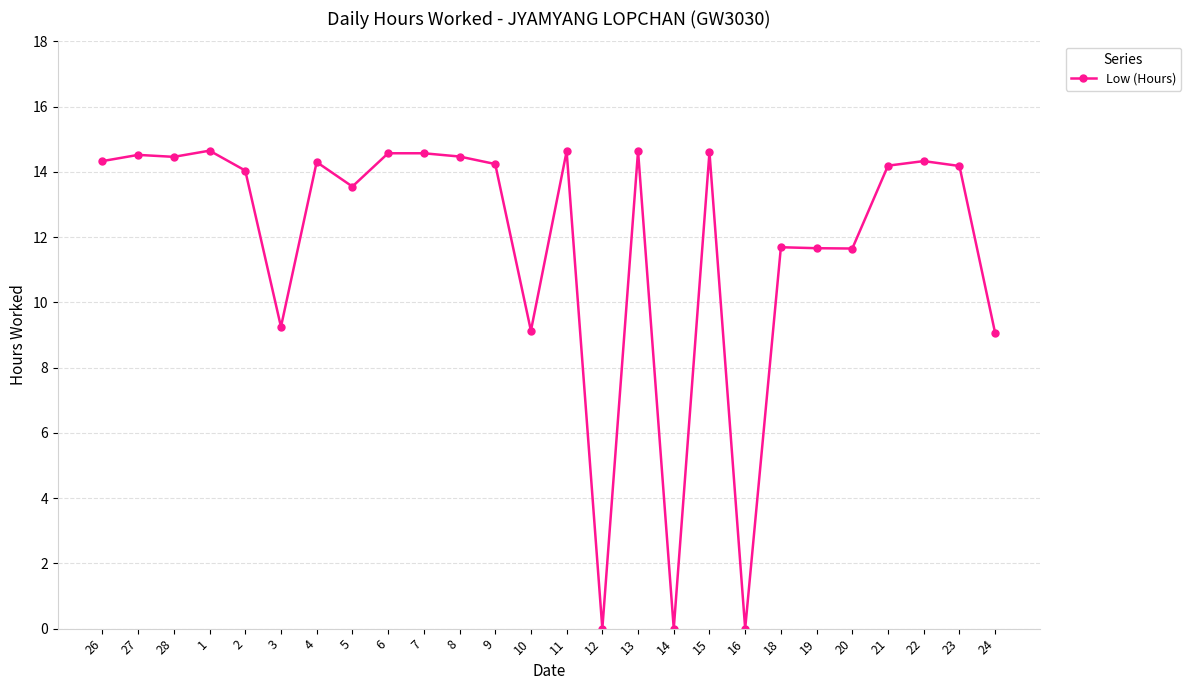

What is the change in value from 9 to 13?

+0.4